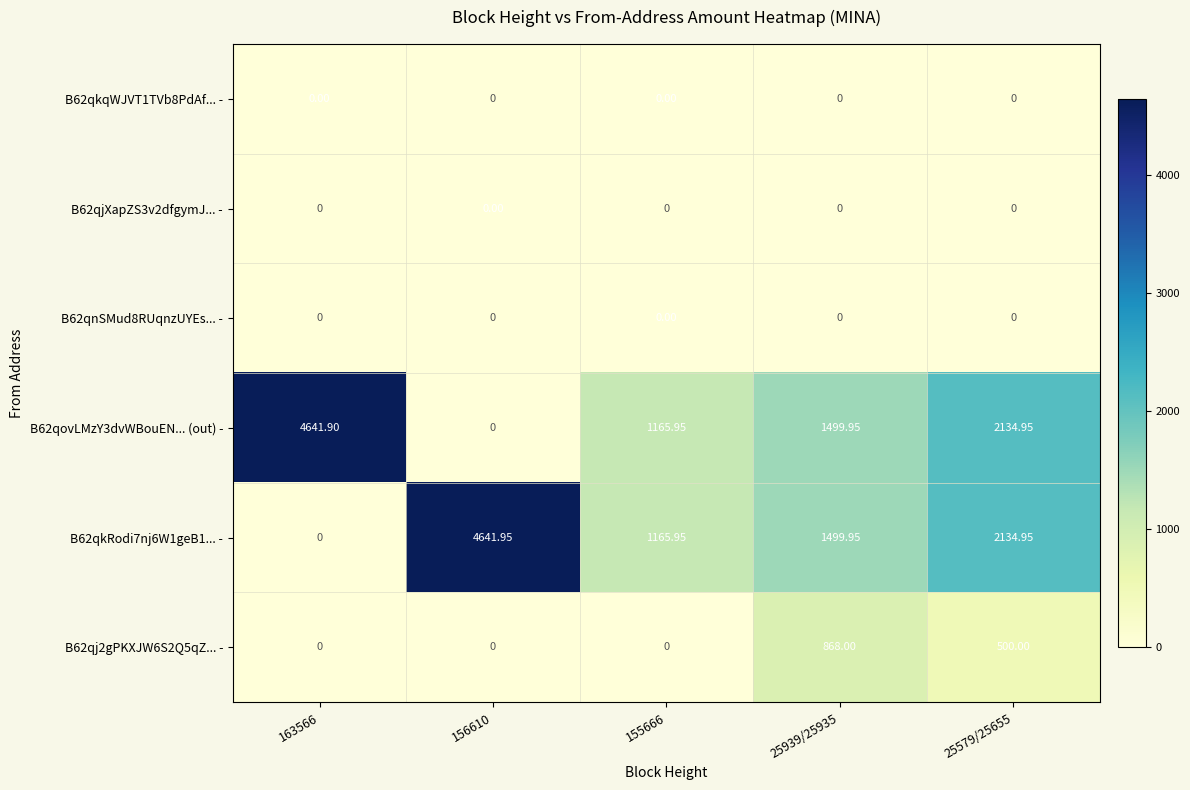

Is the value of B62qnSMud8RUqnzUYEs... - at 155666 greater than the value of B62qovLMzY3dvWBouEN... (out) - at 25939/25935?

No